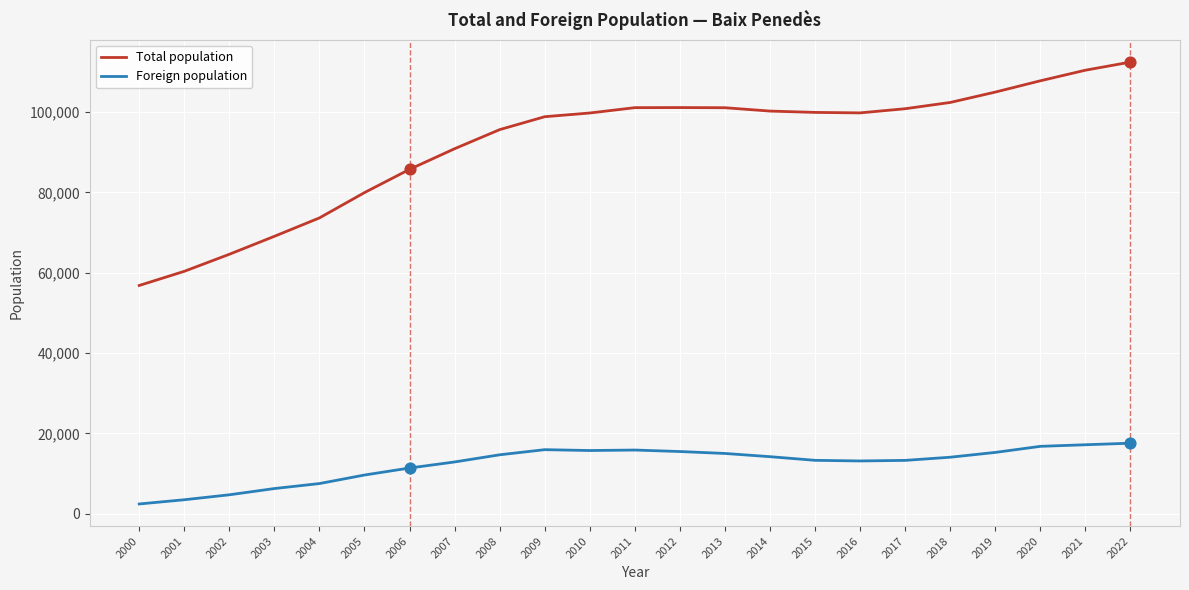

What are all the series names shown in the legend?

Total population, Foreign population